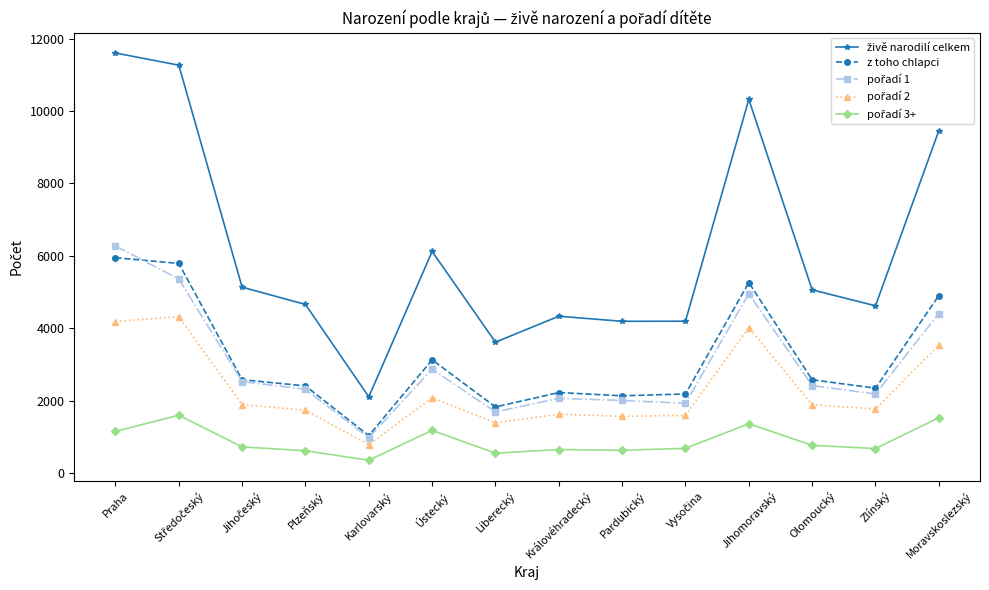

True or false: z toho chlapci has a value of 4054 at Olomoucký.

False